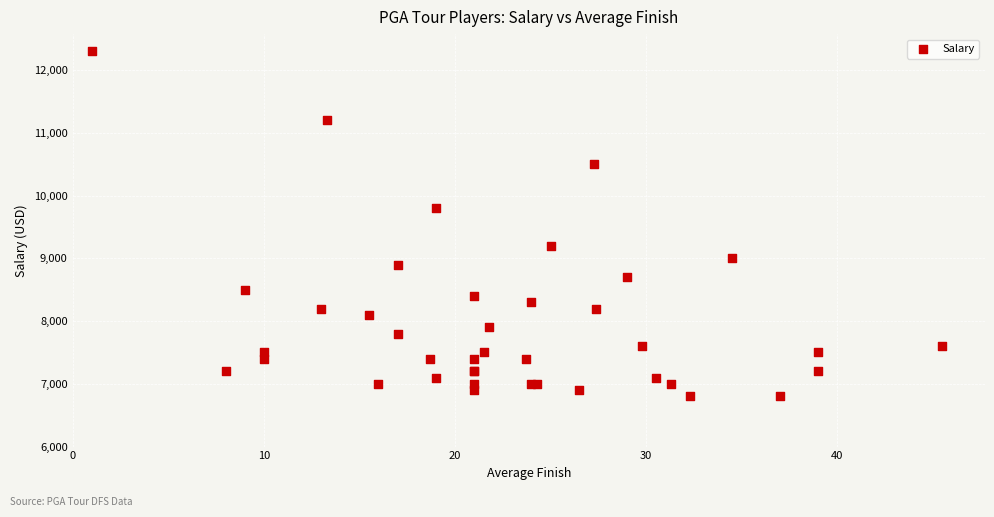

What Y value in the scatter plot is closest to 9550?

9800